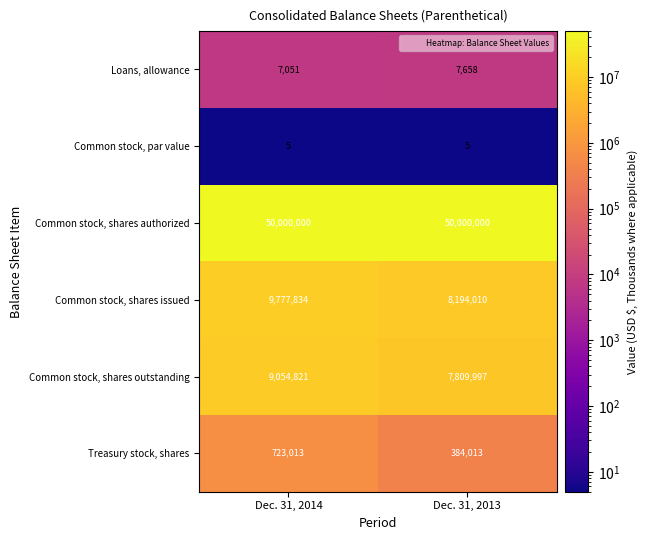

List the series in order of their peak value, highest first.

Common stock, shares authorized, Common stock, shares issued, Common stock, shares outstanding, Treasury stock, shares, Loans, allowance, Common stock, par value